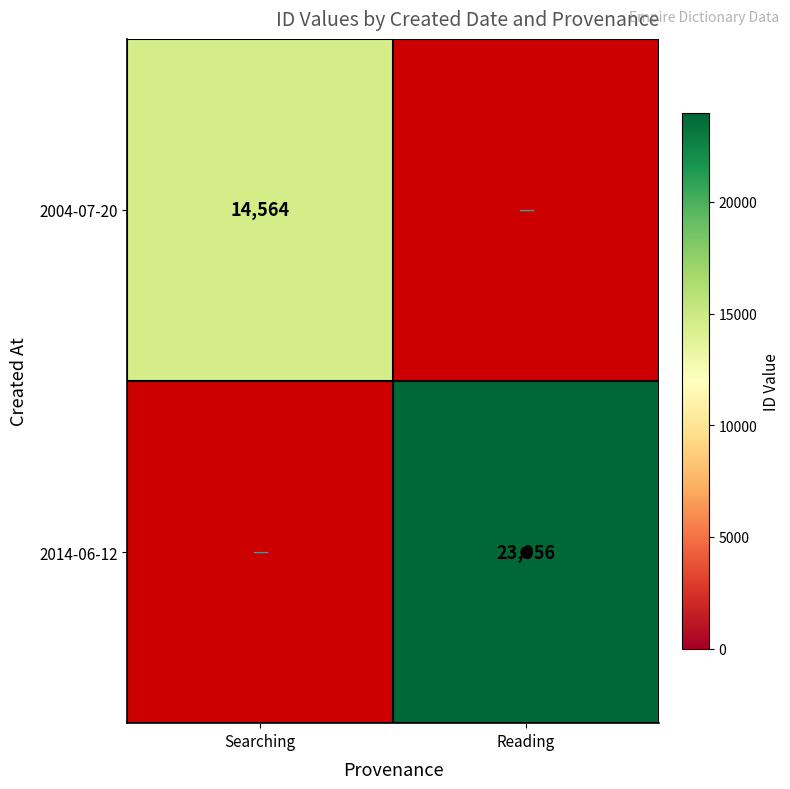

Is the value of 2004-07-20 at Searching greater than the value of 2014-06-12 at Reading?

No